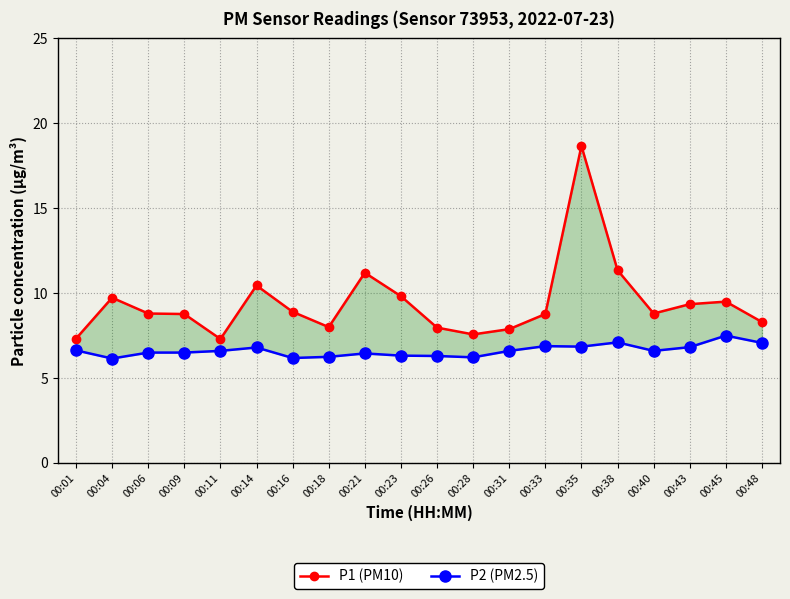

Is it true that P2 (PM2.5) equals 10.6 at 00:11?

False